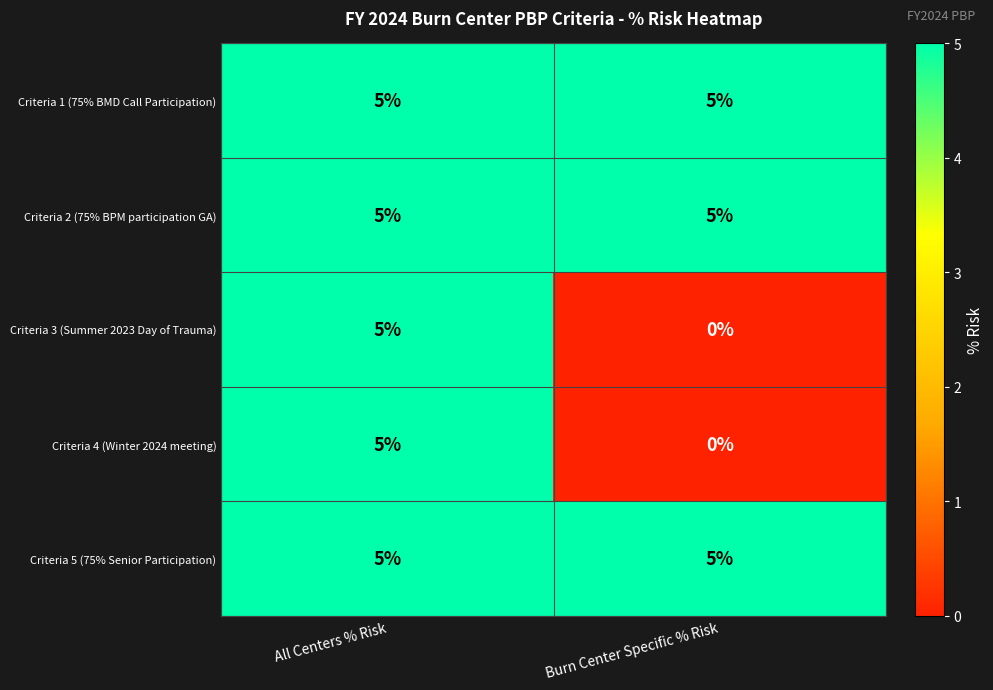

What is the difference between the maximum and minimum values in the Criteria 4 (Winter 2024 meeting) series?

5